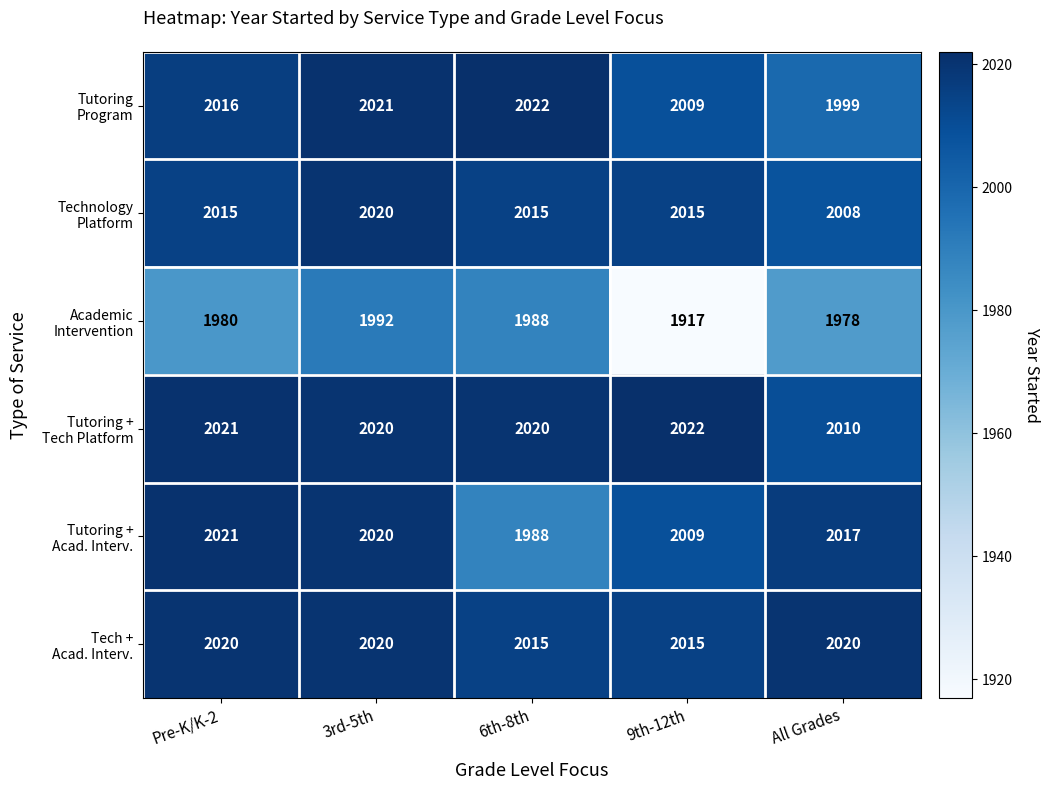

What is the difference between the highest and lowest values at 3rd-5th?

29